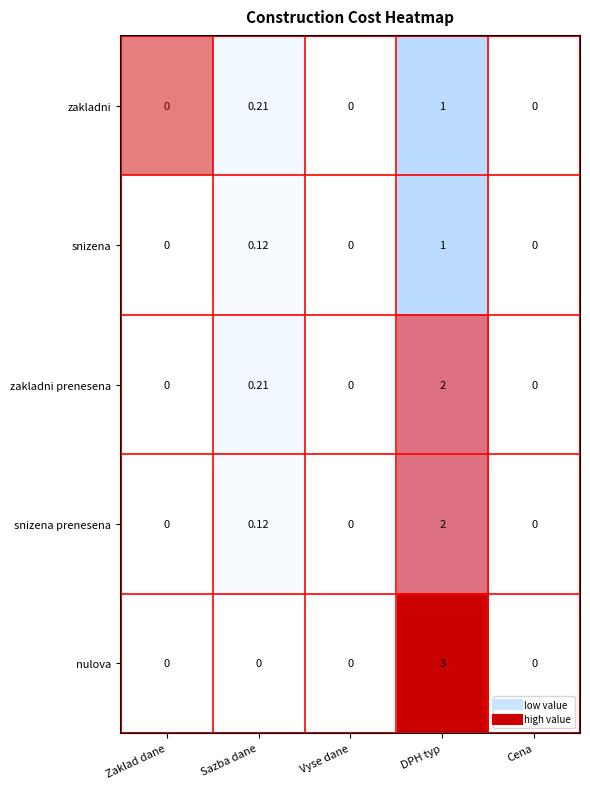

Which series has the widest spread of values?

nulova